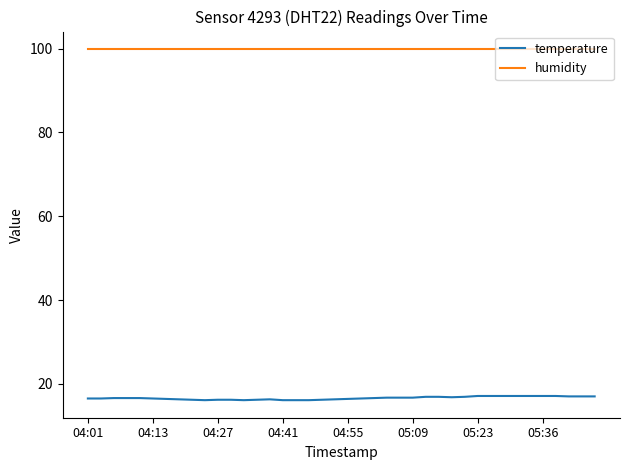

What is the minimum value for humidity?

99.9